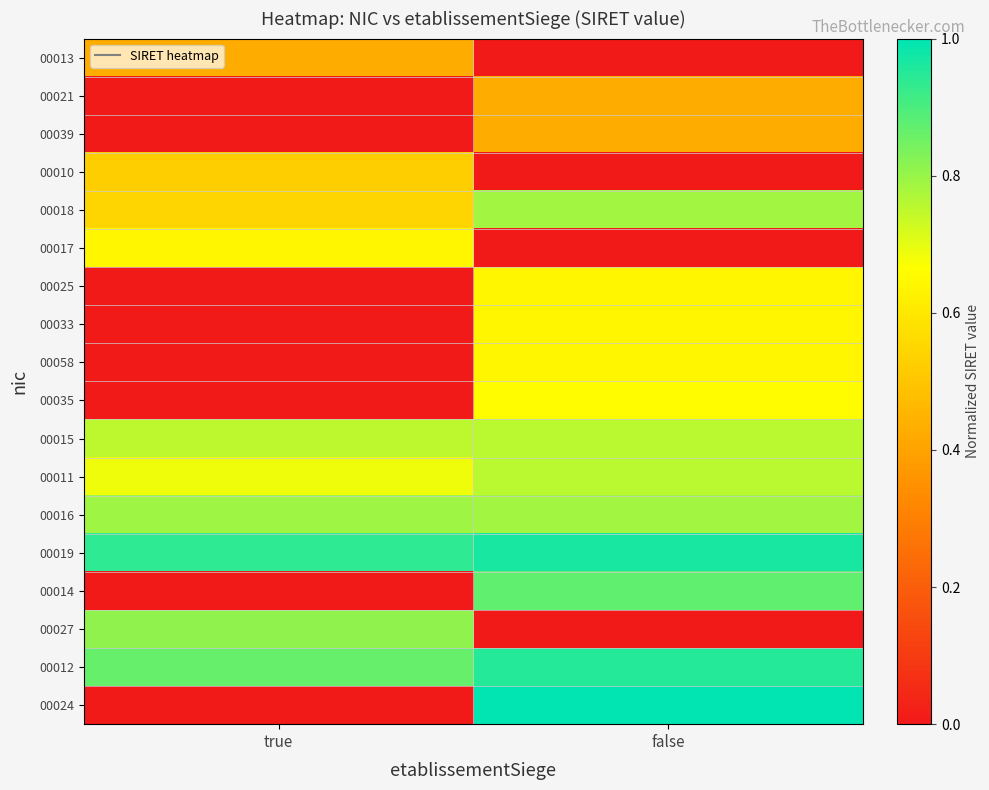

What is the total value across all series at false?

10.3